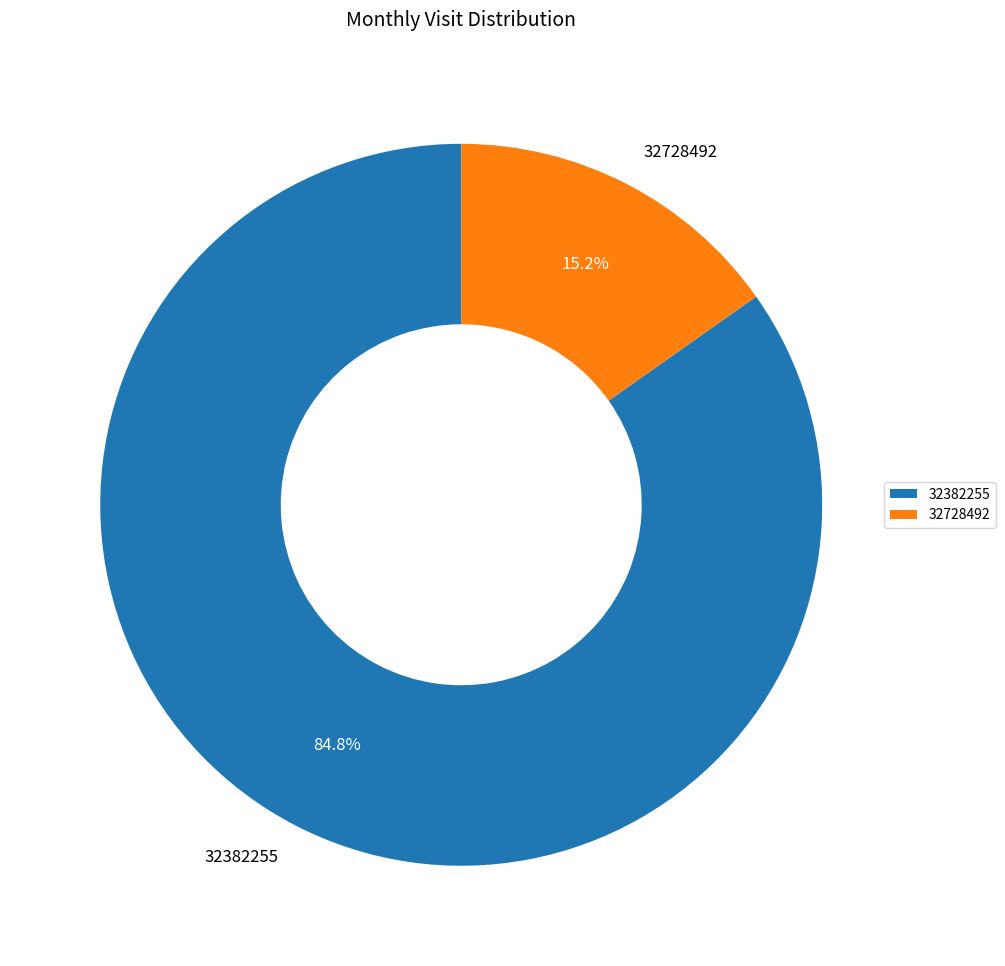

Does 32728492 represent more than half of the total?

No